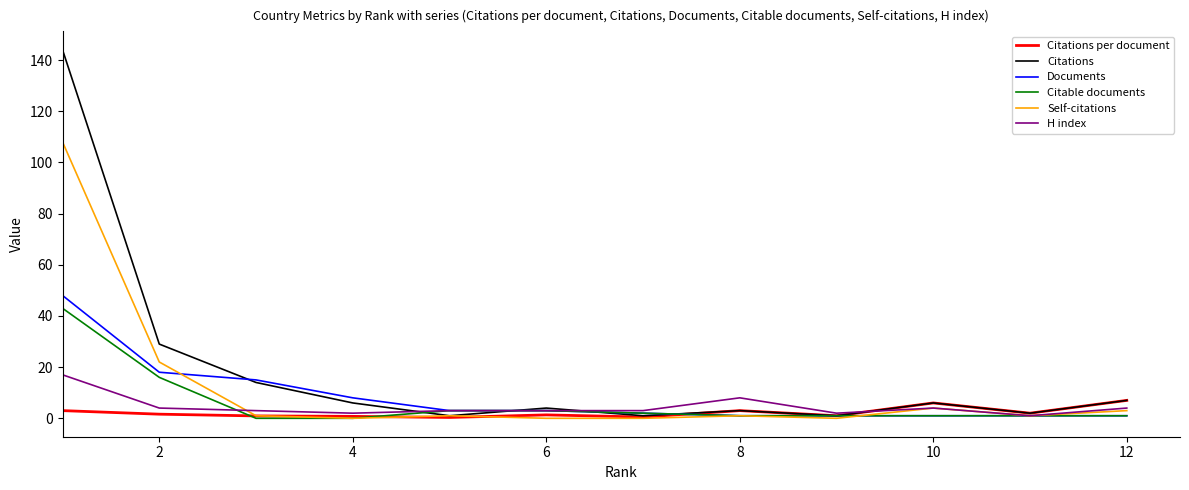

At how many categories does at least one series exceed 93?

1